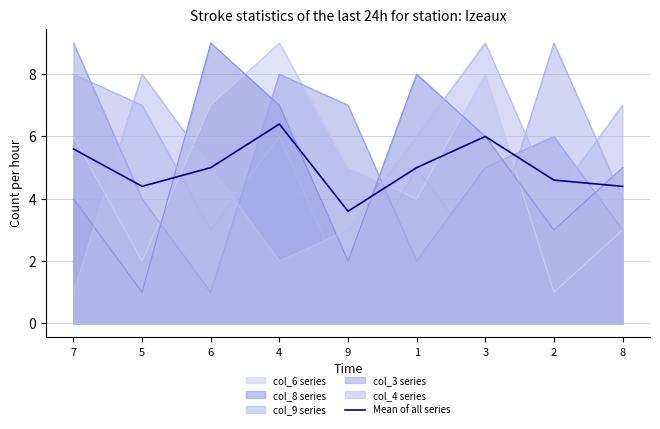

How many lines are shown in the chart?

6